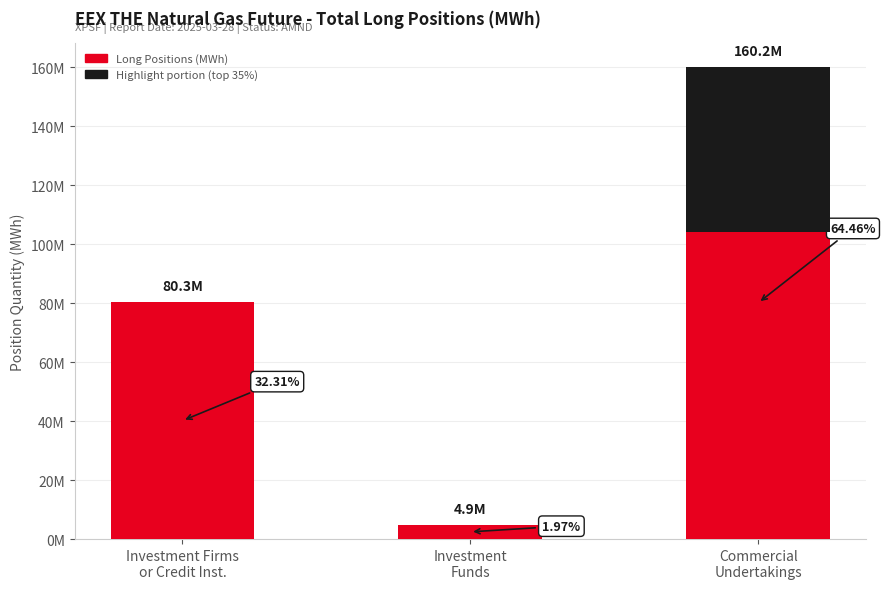

Reading left to right, what are all the values shown in this chart?

80294550	4896972	160190723